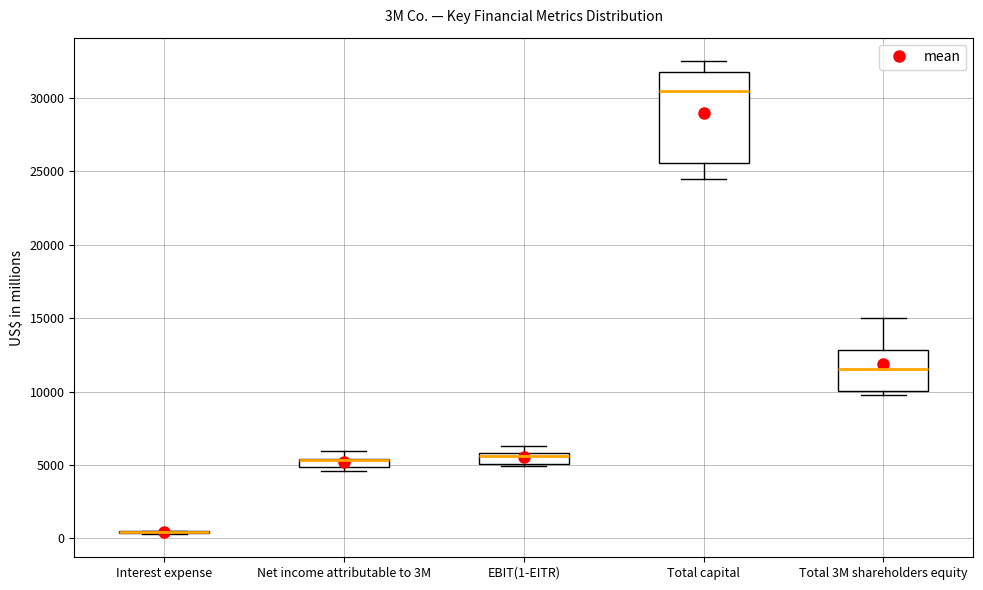

Where does the upper whisker of the box for EBIT(1-EITR) end on the y-axis? The values are not printed on the chart, so give them approximately, as read against the axis.

6500